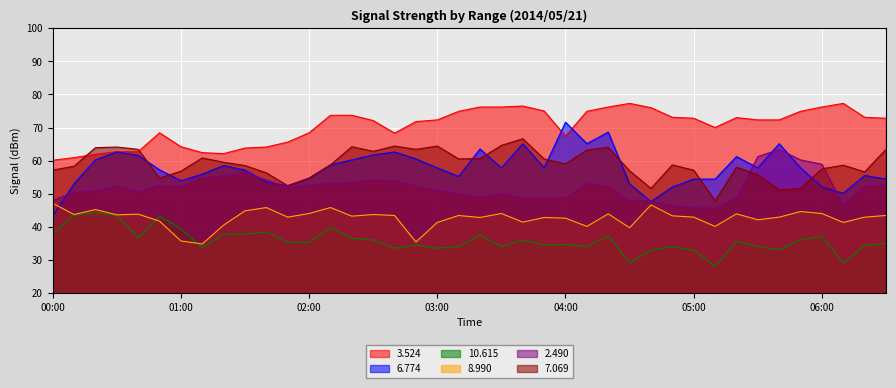

Reading right to left, what are all the values shown in this chart?

  3.524: 72.8	73.1	77.3	76.2	74.9	72.3	72.3	73.0	70.0	72.8	73.1	76.0	77.3	76.2	74.9	67.4	75.0	76.5	76.2	76.2	74.9	72.3	71.8	68.3	72.1	73.7	73.7	68.4	65.6	64.1	63.8	62.1	62.4	64.2	68.4	62.7	62.7	61.9	60.9	60.1
  6.774: 54.4	55.5	50.1	52.0	57.8	65.1	57.8	61.2	54.4	54.4	52.0	47.6	52.9	68.6	65.1	71.6	57.8	65.1	57.8	63.5	55.2	57.8	60.5	62.6	61.7	60.2	58.7	54.7	52.4	53.5	57.1	58.5	55.9	53.9	57.2	61.6	62.6	60.2	53.0	43.2
 10.615: 35.0	34.3	29.0	37.2	36.0	33.0	34.0	35.5	28.0	33.0	34.0	33.0	29.0	37.2	34.0	34.6	34.5	36.0	34.0	37.5	34.0	33.5	34.5	33.5	36.0	36.5	39.8	35.3	35.3	38.4	37.8	37.8	33.6	39.4	43.2	36.6	43.5	44.2	43.5	37.9
  8.990: 43.4	42.9	41.3	44.0	44.6	42.9	42.1	43.9	40.1	42.9	43.3	46.6	39.7	43.9	40.1	42.6	42.8	41.4	44.0	42.8	43.4	41.3	35.4	43.4	43.7	43.2	45.8	44.0	42.9	45.8	44.8	40.5	34.8	35.7	41.7	43.8	43.6	45.2	43.7	47.1
  2.490: 52.6	52.4	46.4	58.9	60.2	63.4	61.2	48.8	45.7	45.7	46.4	47.9	47.9	52.3	53.2	48.8	48.8	48.8	50.1	49.0	50.1	51.2	52.3	53.9	54.3	53.3	53.2	52.6	51.9	54.1	56.4	55.3	54.9	52.2	52.6	50.5	52.3	50.9	50.5	47.9
  7.069: 63.4	56.6	58.6	57.5	51.6	51.1	55.7	58.0	47.8	57.1	58.7	51.6	56.9	64.0	63.2	59.0	60.5	66.6	64.6	60.6	60.5	64.4	63.4	64.4	62.8	64.2	58.7	54.7	52.4	56.3	58.5	59.5	60.8	56.8	54.7	63.4	64.1	63.9	58.3	57.1